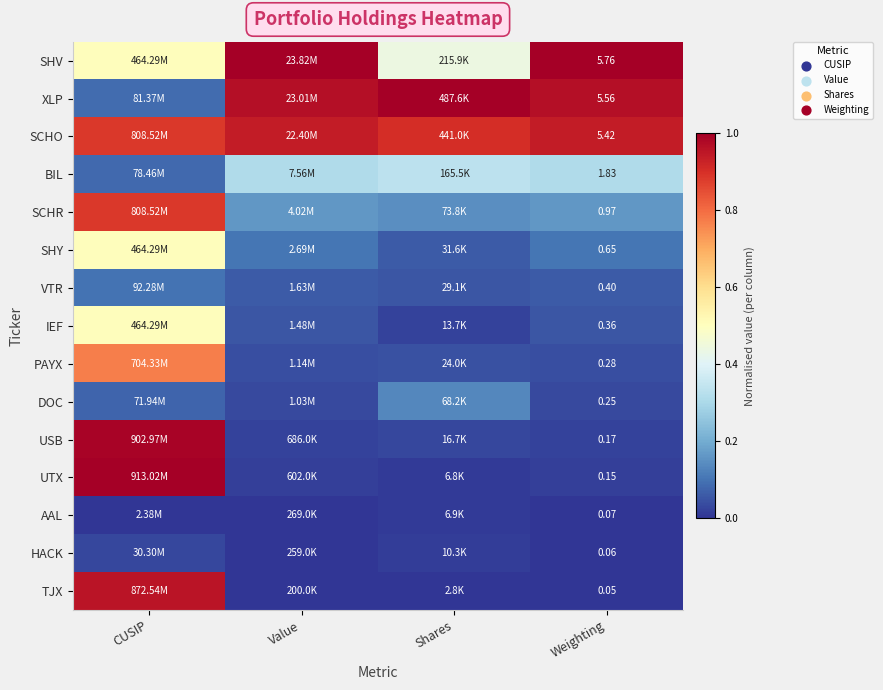

Where is PAYX nearest to the value 0?

Value